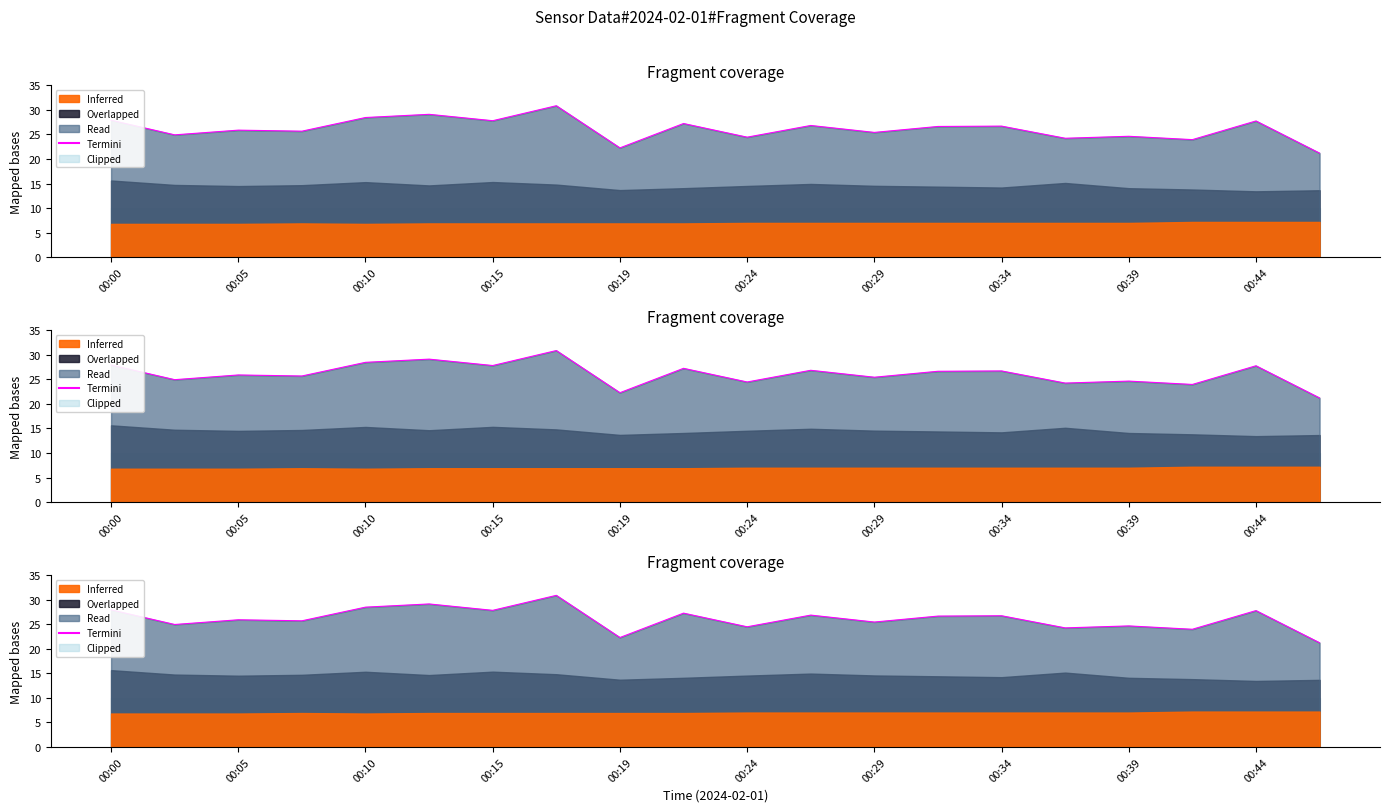

What is the average value?

26.1